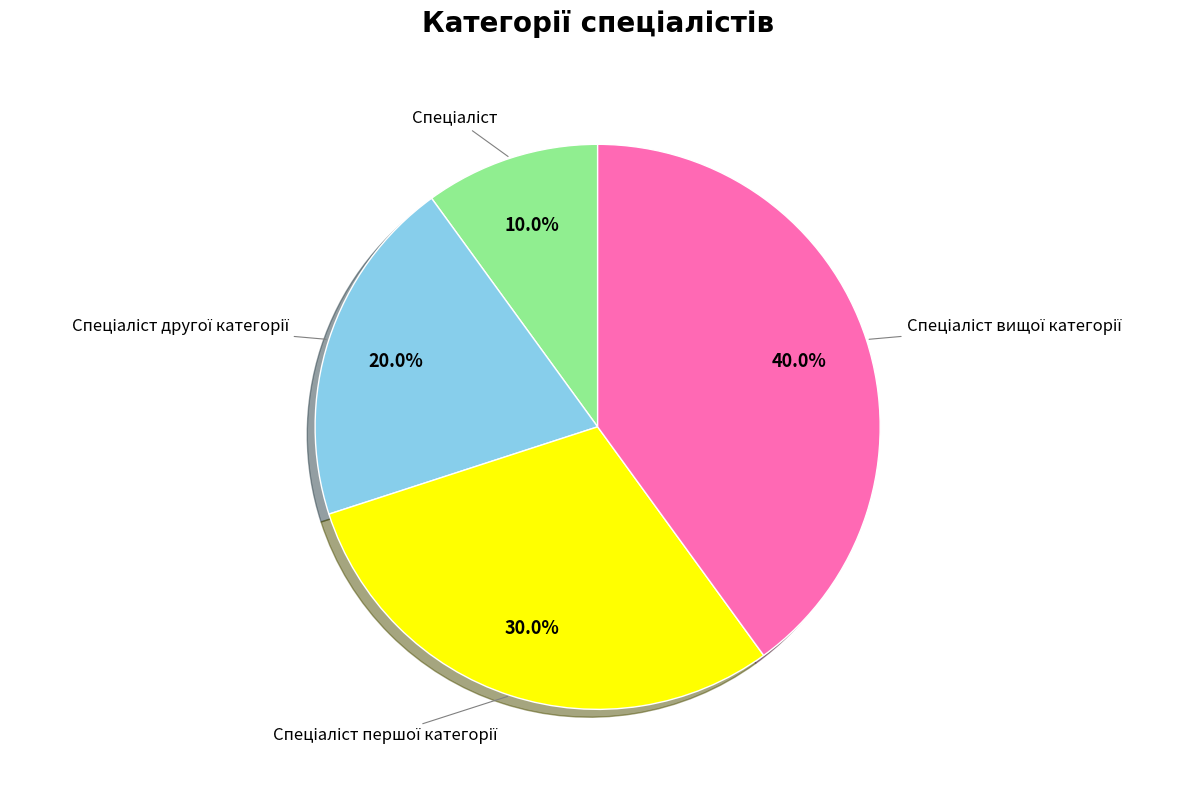

Does any single category account for the majority?

No